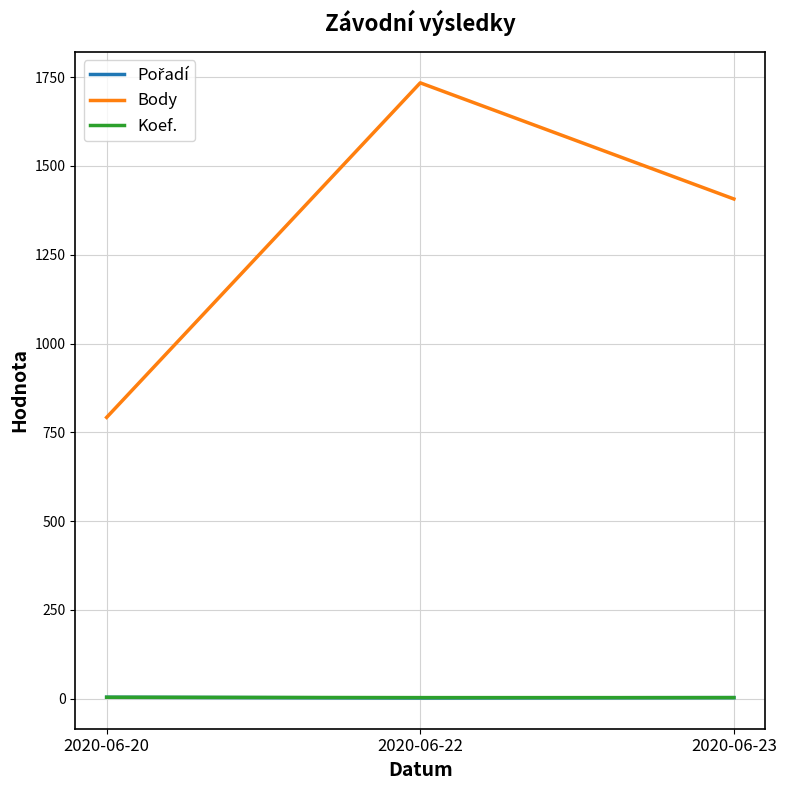

What is the total value across all series at 2020-06-22?

1739